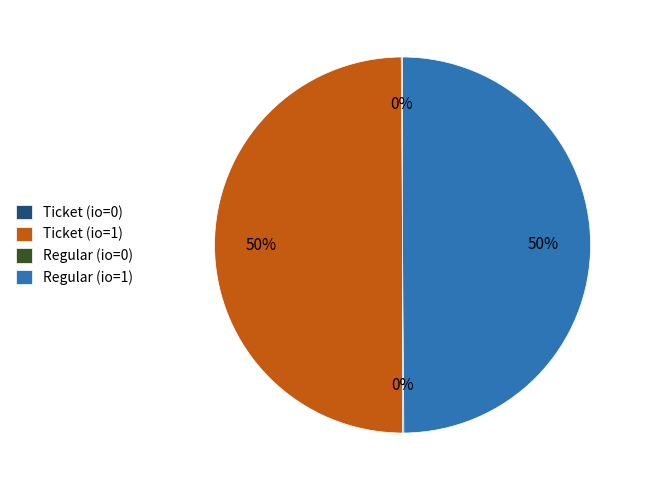

To the nearest percent, what is the difference between the largest and smallest slice percentages?

50%